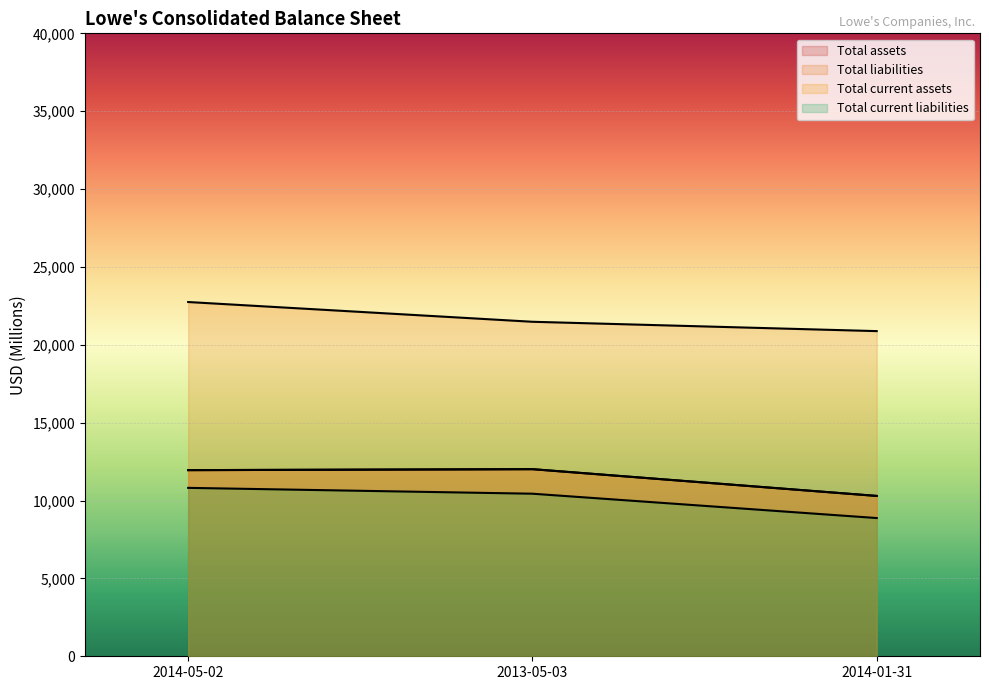

How many Total liabilities values are between 20879 and 22747?

3